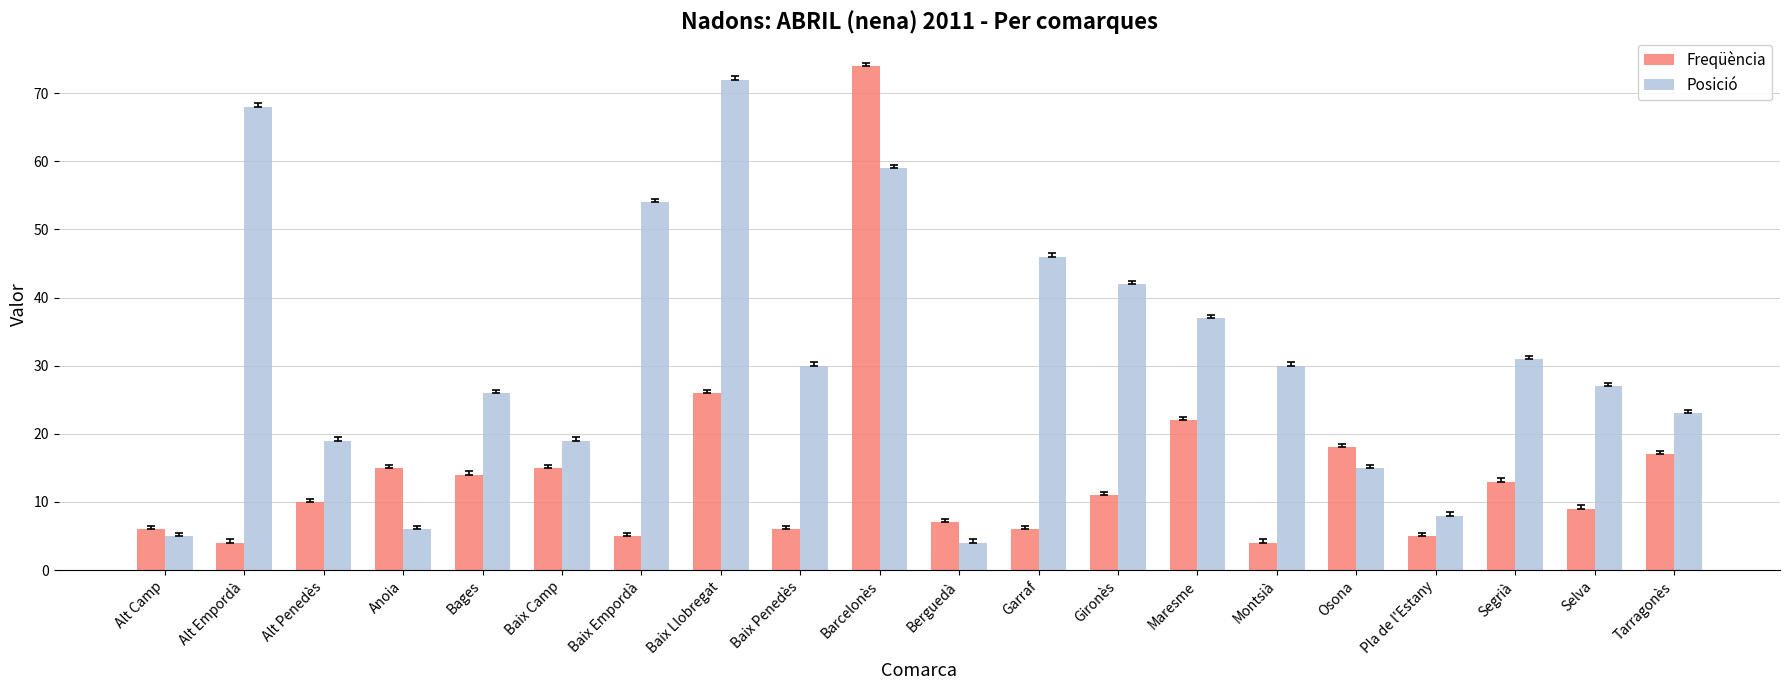

What position from the left is Baix Empordà?

7